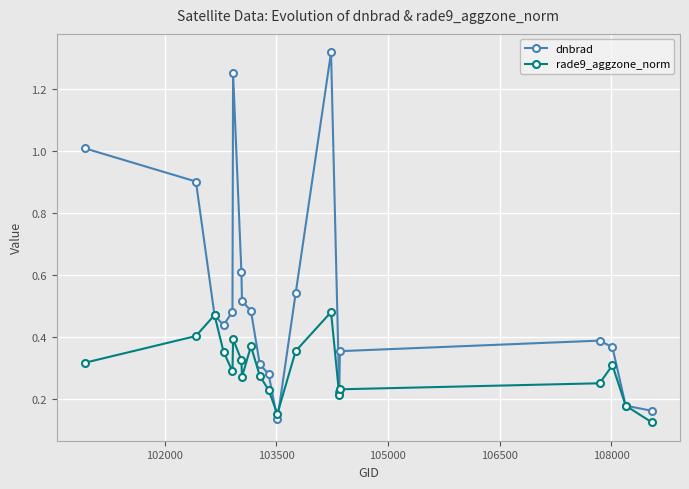

Which series has the largest range (max minus min)?

dnbrad